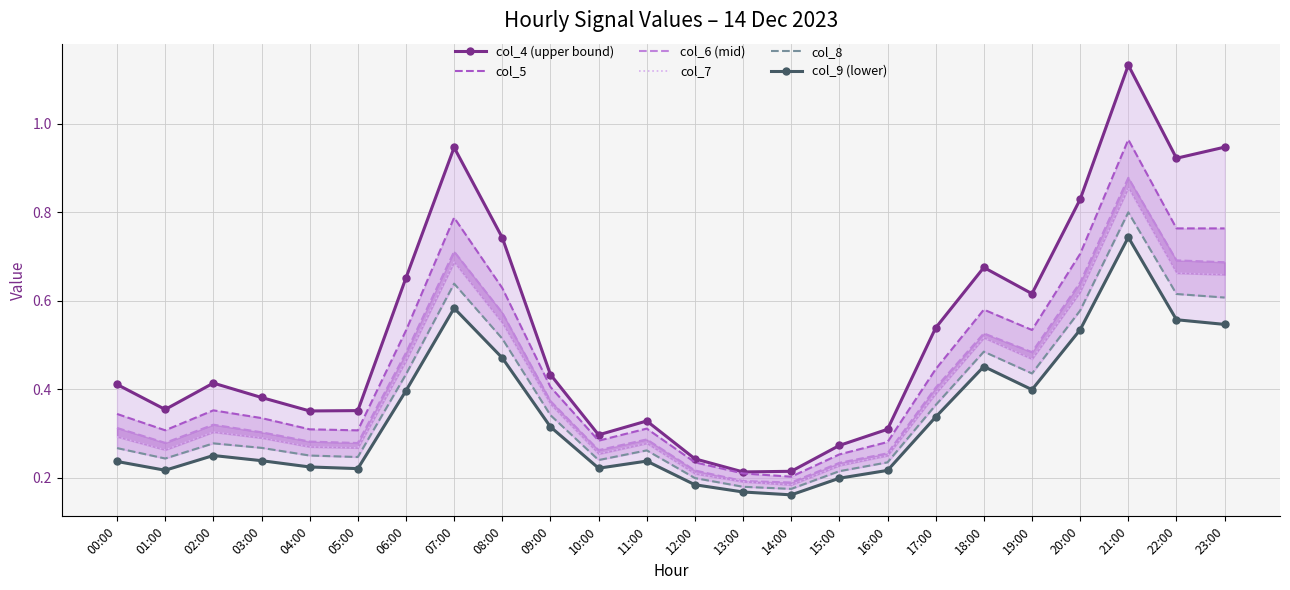

Count the col_6 (mid) values in the range 0 to 1.

24